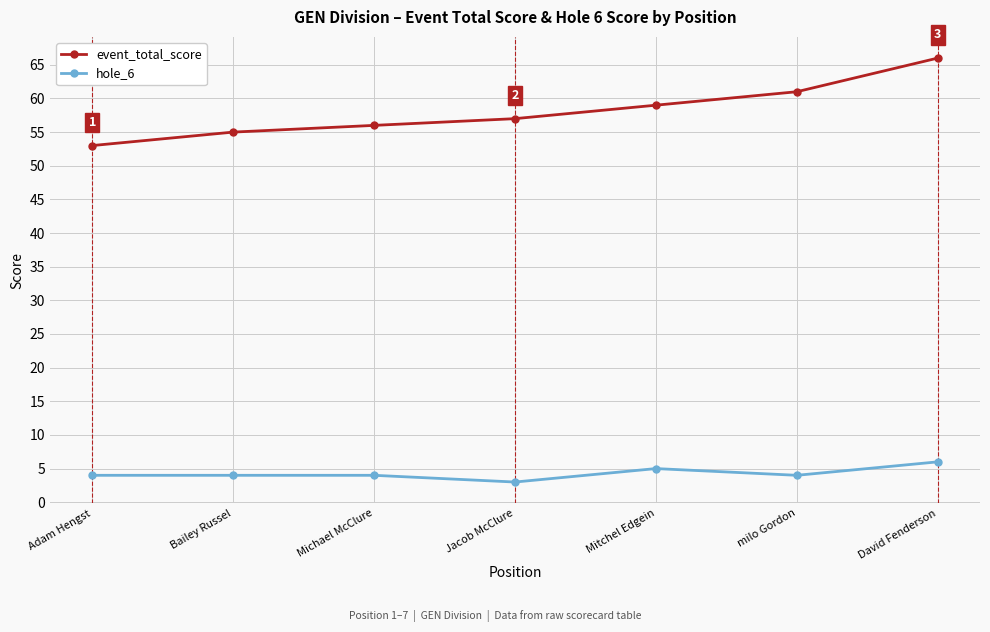

What is the maximum value shown in the chart?

66